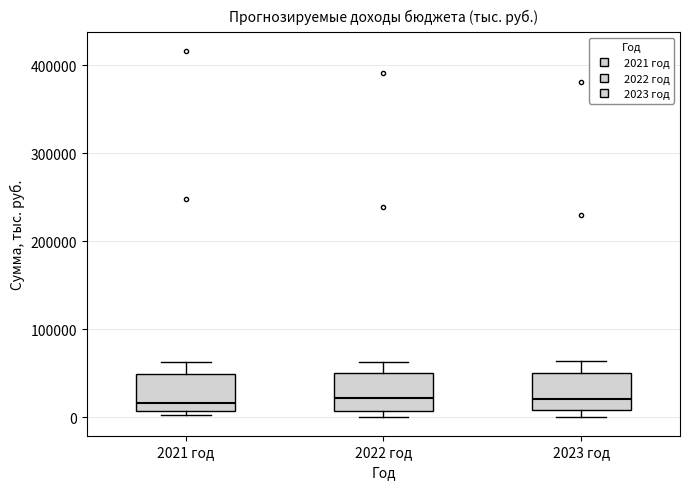

Where is the lower edge of the box for 2021 год on the y-axis? The values are not printed on the chart, so give them approximately, as read against the axis.

10000